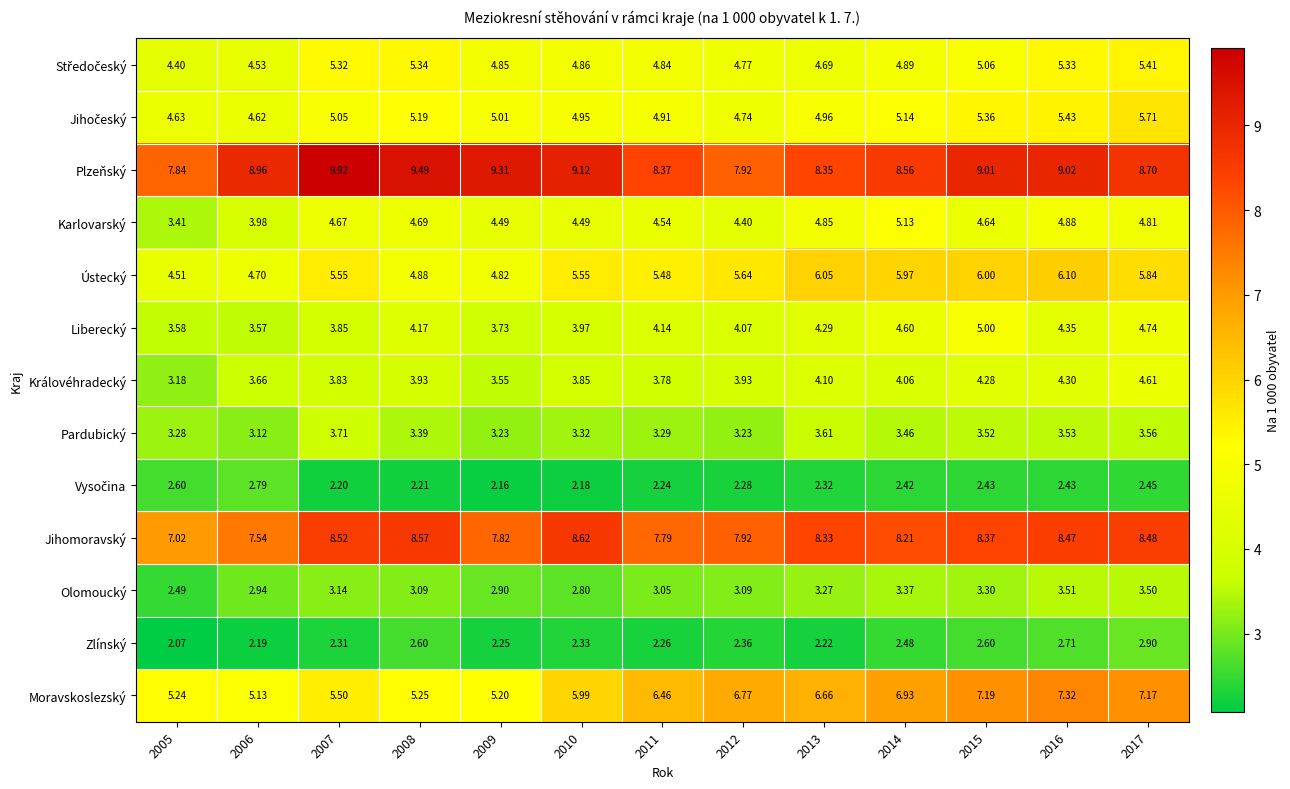

Which series has the widest spread of values?

Moravskoslezský